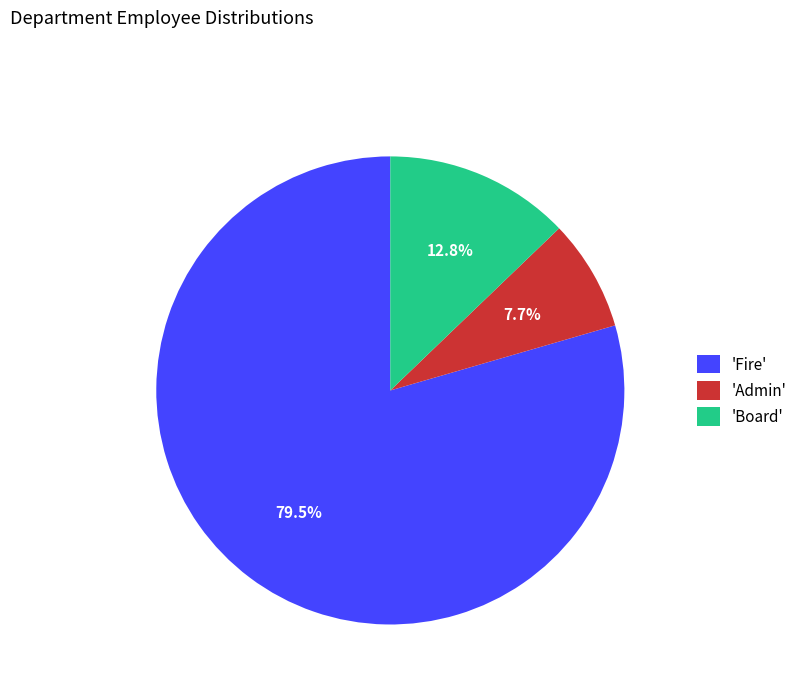

Which has a higher value, 'Board' or 'Admin'?

'Board'